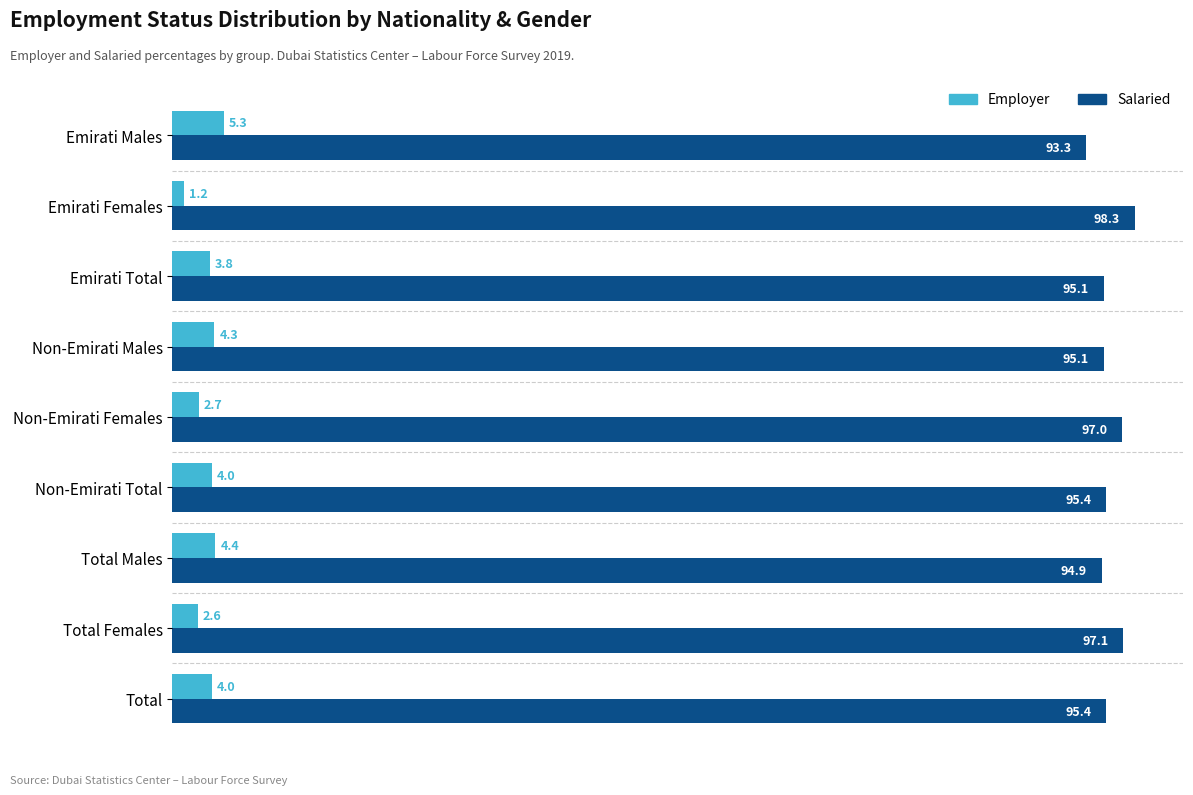

What are all the series names shown in the legend?

Employer, Salaried